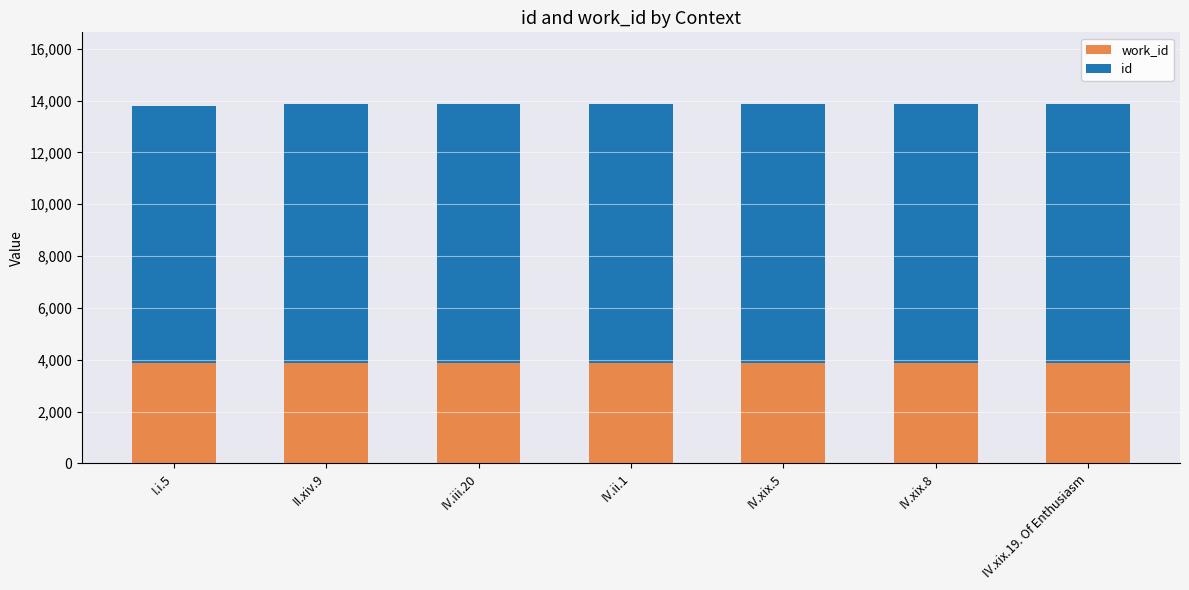

What is the total value across all series at IV.xix.5?

13859